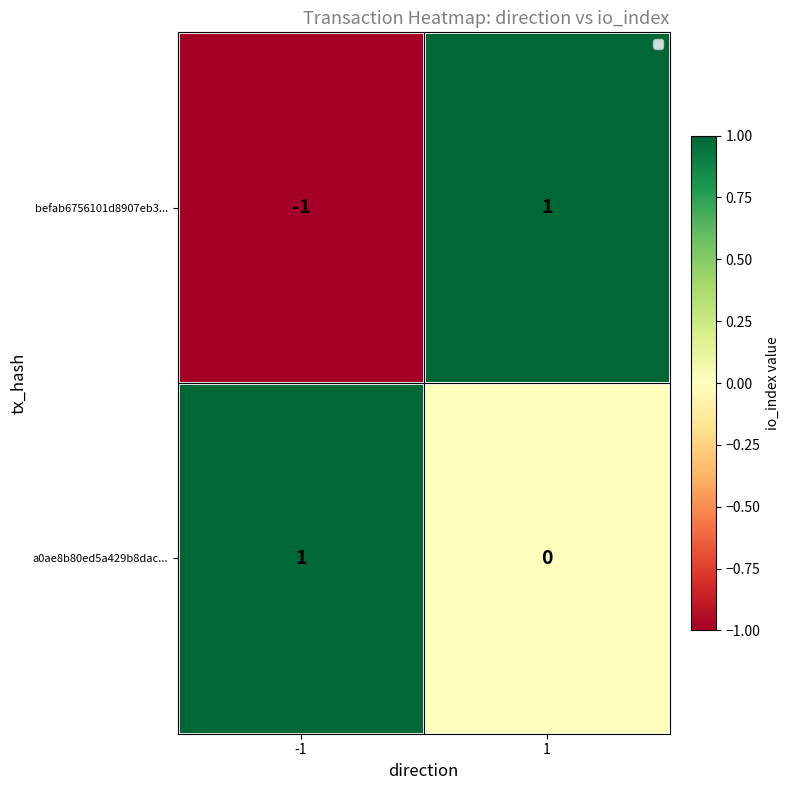

Is the value of befab6756101d8907eb3... at 1 greater than the value of a0ae8b80ed5a429b8dac... at 1?

Yes